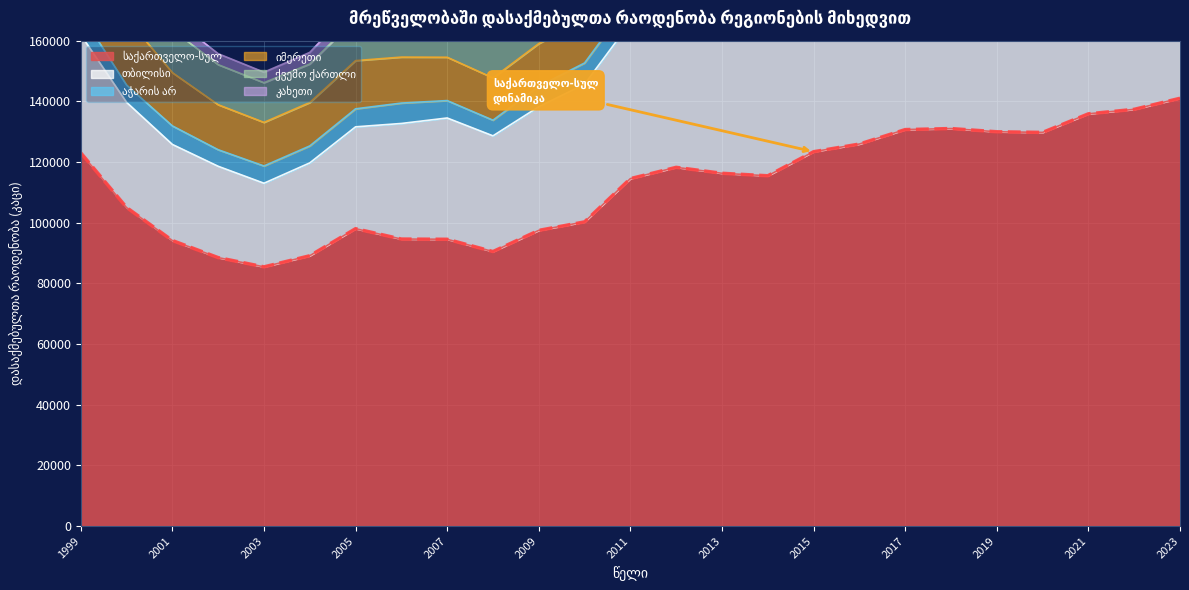

Which series has the largest total across all categories?

საქართველო-სულ